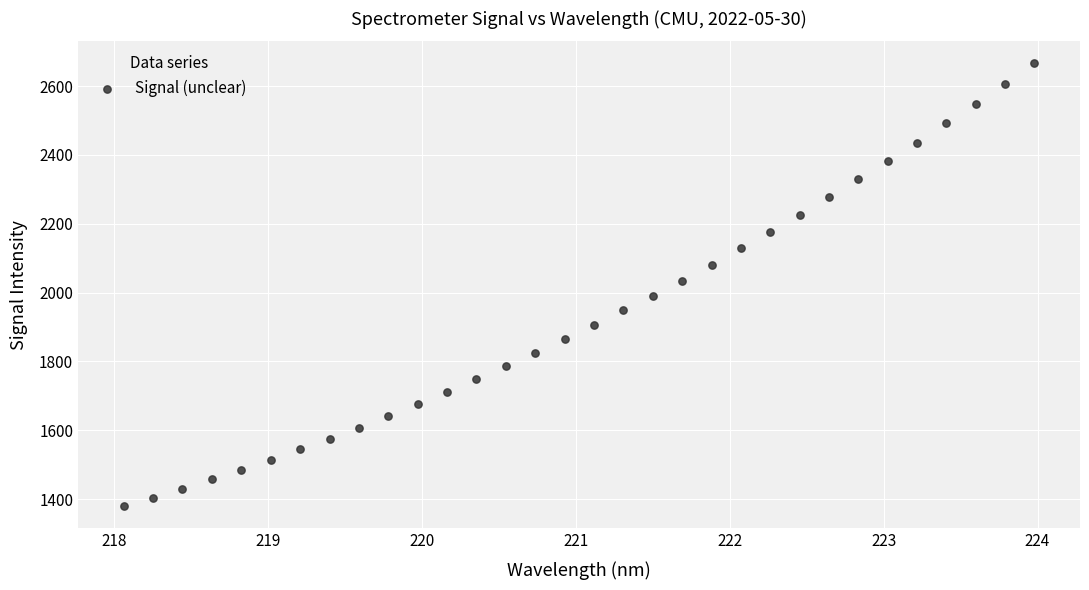

What is the range of Y values (max minus min)?

1285.8